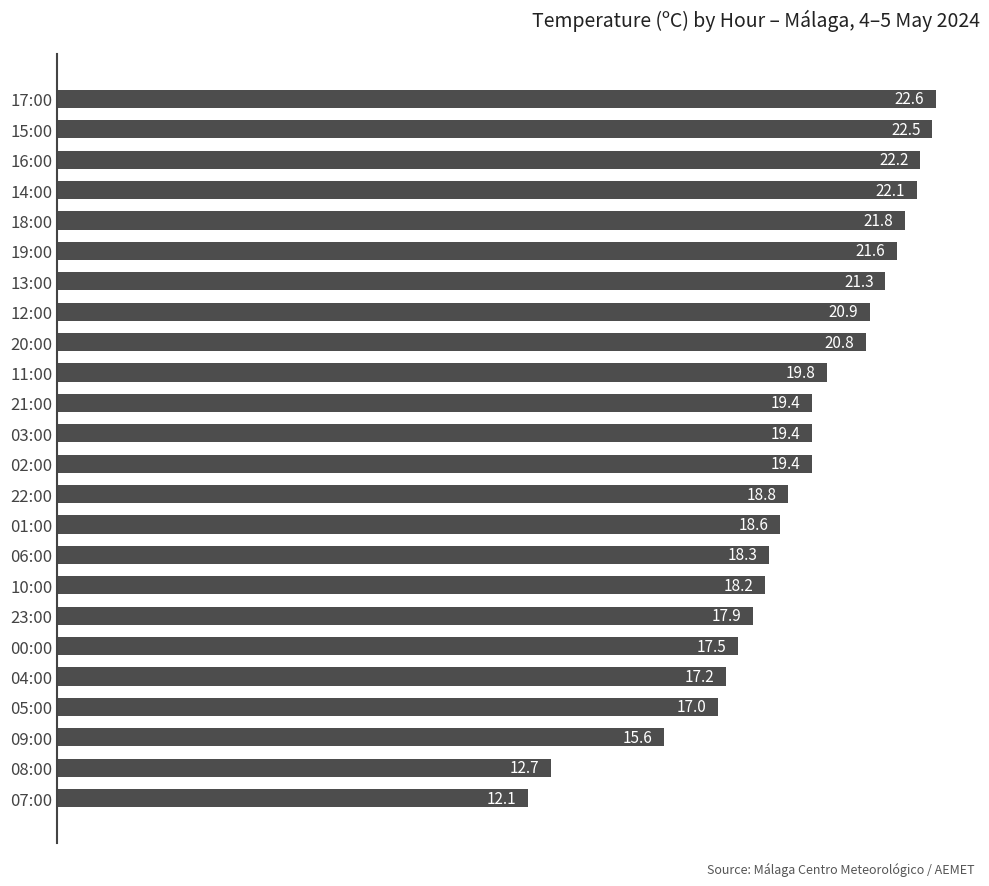

Reading top to bottom, what are all the values shown in this chart?

17:00=22.6	15:00=22.5	16:00=22.2	14:00=22.1	18:00=21.8	19:00=21.6	13:00=21.3	12:00=20.9	20:00=20.8	11:00=19.8	21:00=19.4	03:00=19.4	02:00=19.4	22:00=18.8	01:00=18.6	06:00=18.3	10:00=18.2	23:00=17.9	00:00=17.5	04:00=17.2	05:00=17.0	09:00=15.6	08:00=12.7	07:00=12.1